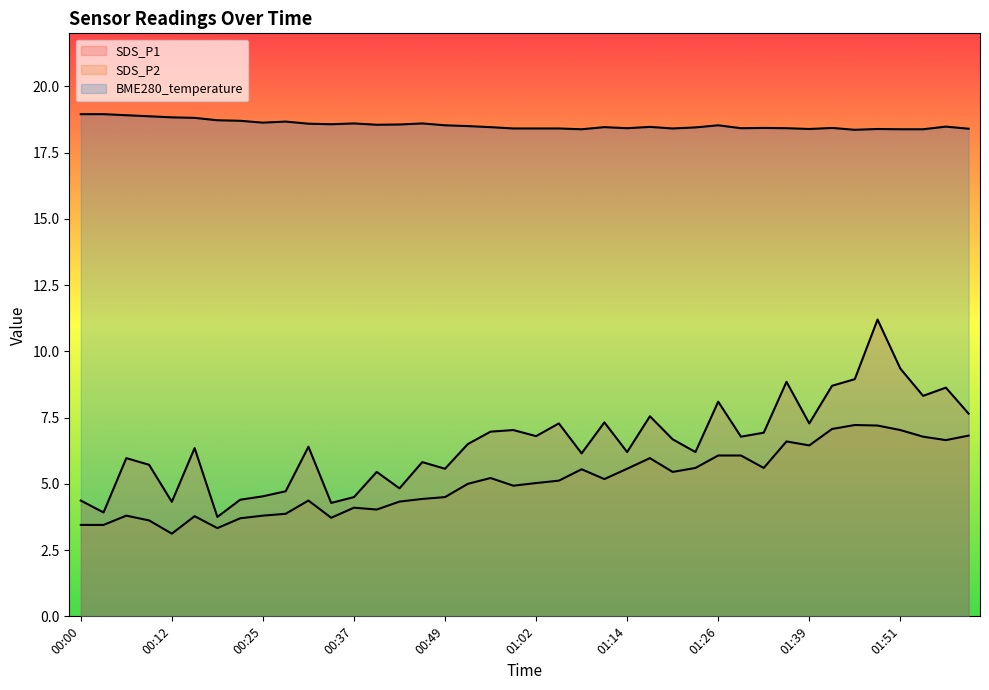

Count the number of data series in this chart.

3